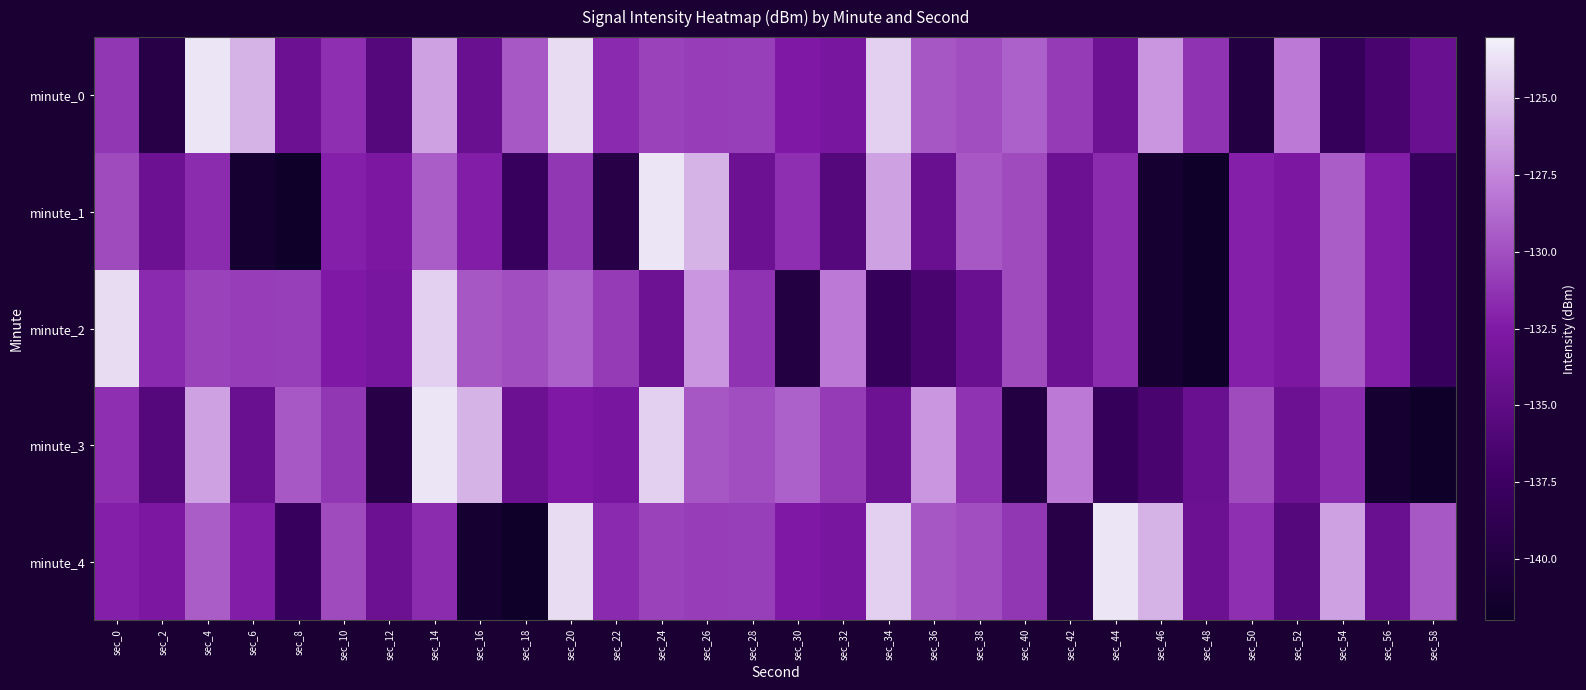

At which category does the chart reach its peak across all series?

sec_4